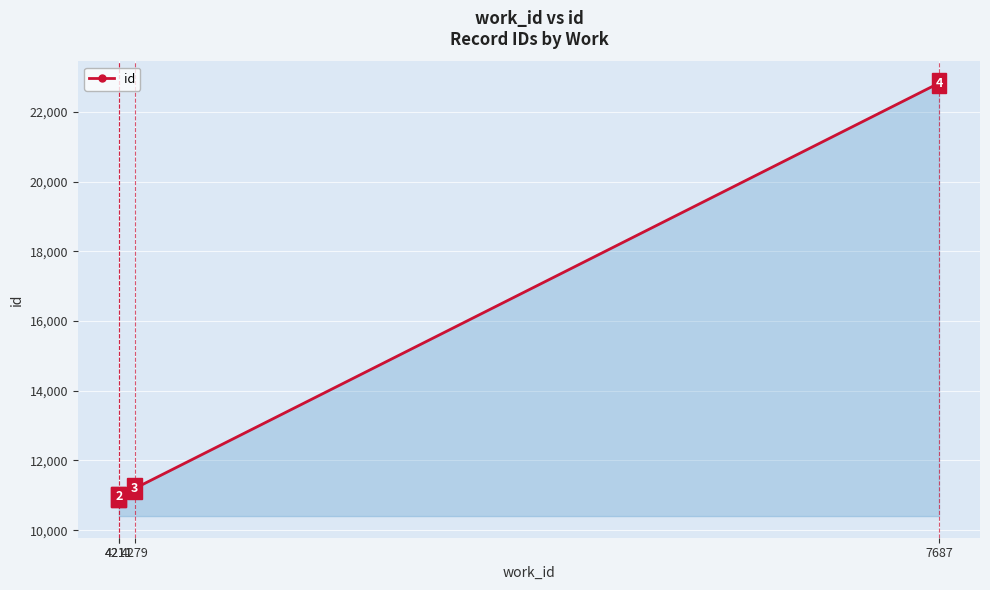

Where is the data nearest to the value 16891?

4279